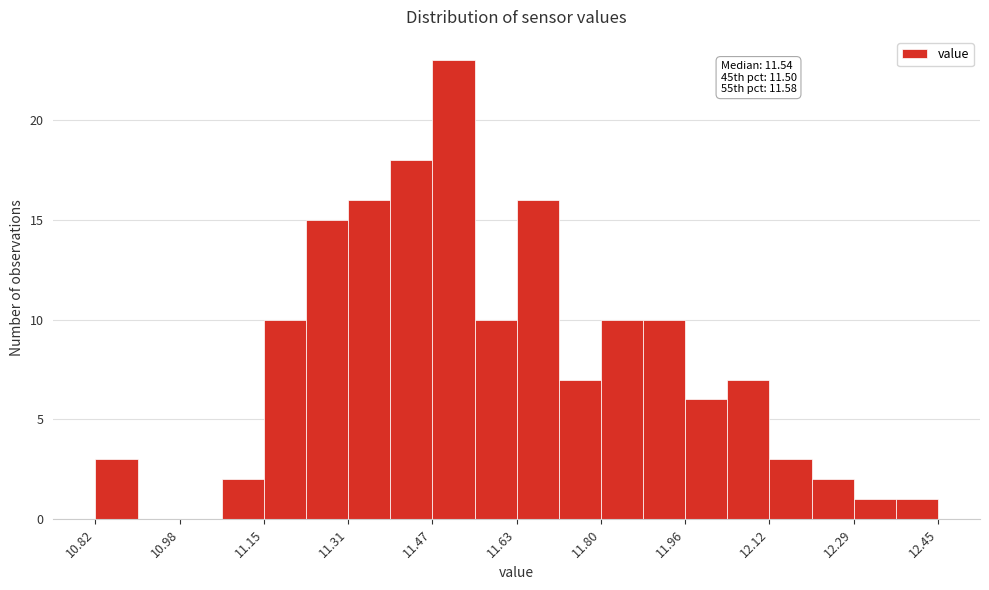

Which range on the x-axis has the tallest bar?

11.48 to 11.56